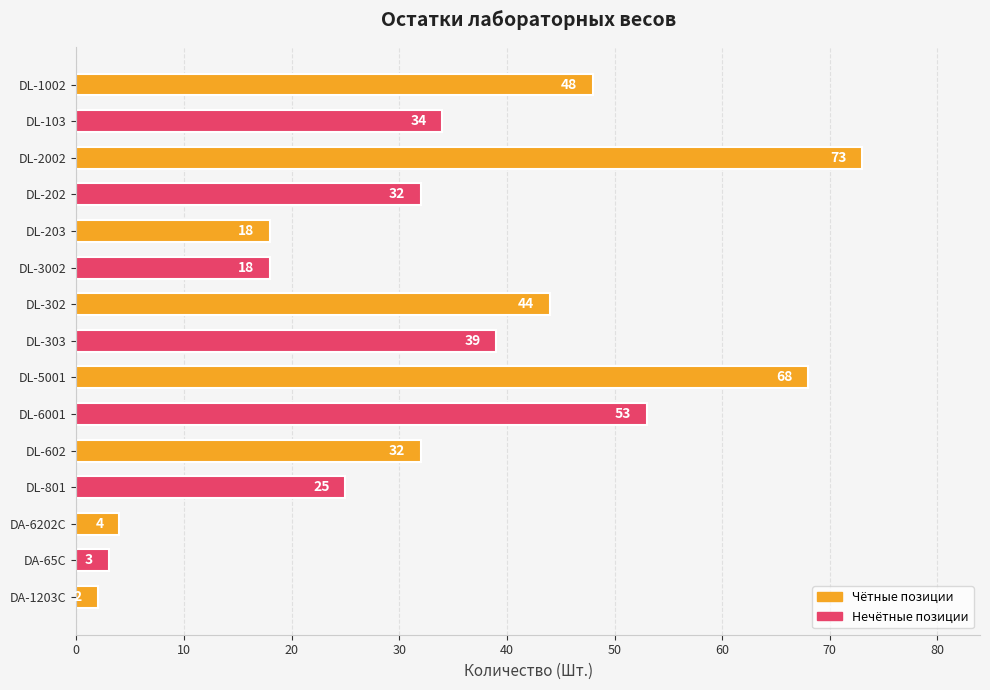

What is the difference between the second highest and second lowest values?

65